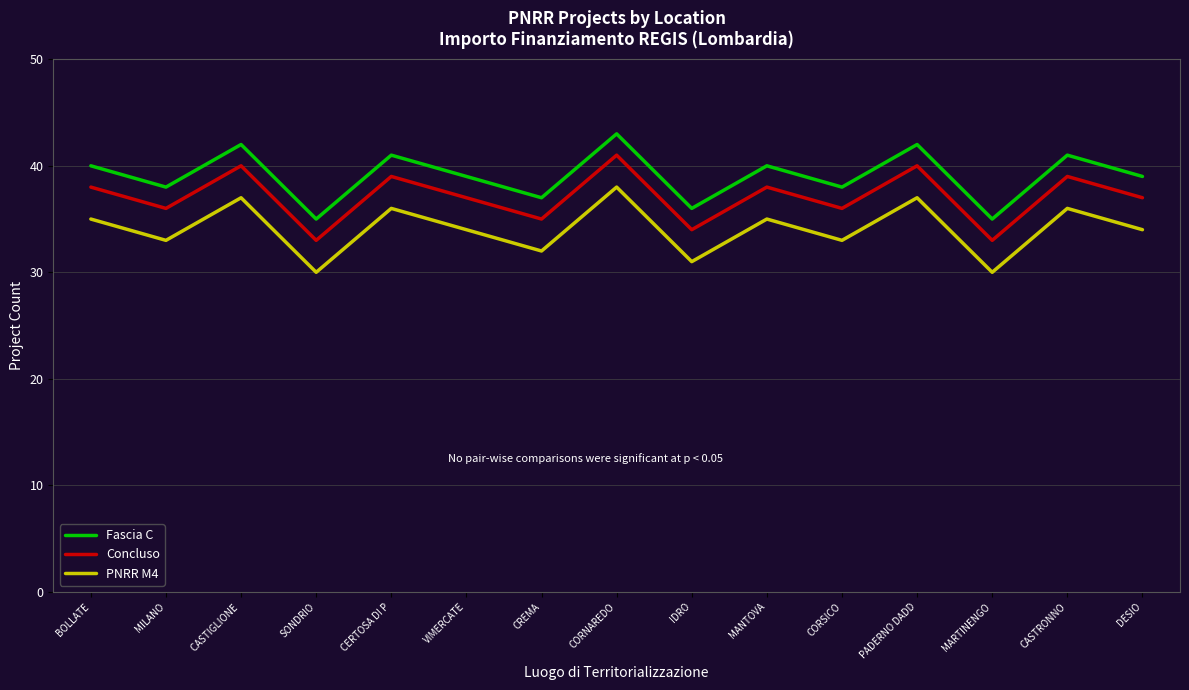

How many lines are shown in the chart?

3